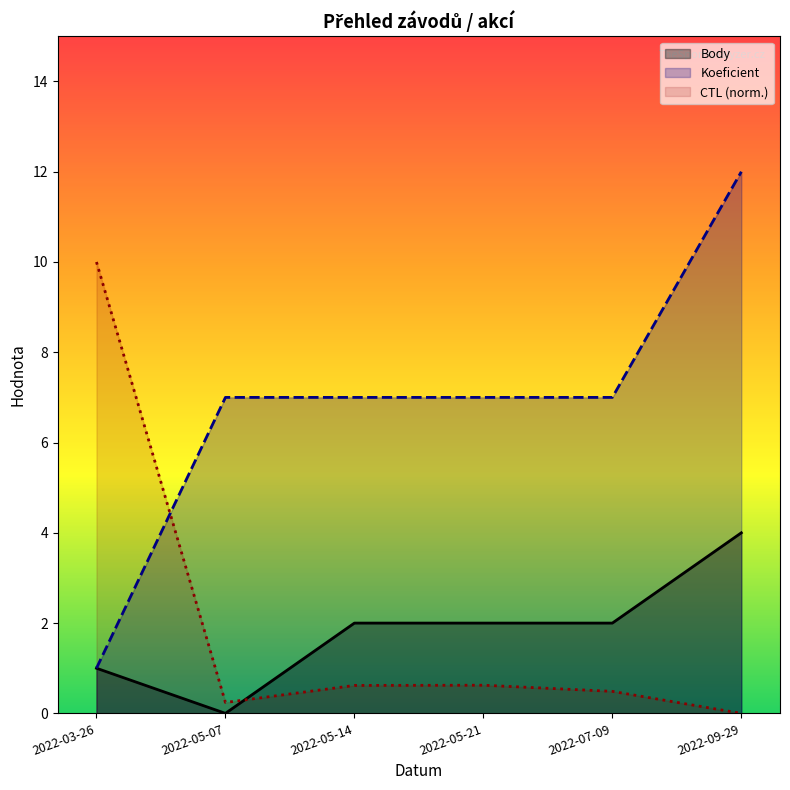

True or false: CTL and Body cross at least once.

True